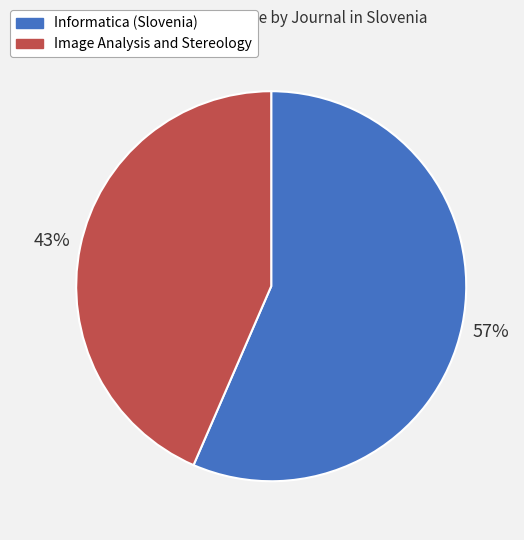

Between Informatica (Slovenia) and Image Analysis and Stereology, which is larger?

Informatica (Slovenia)